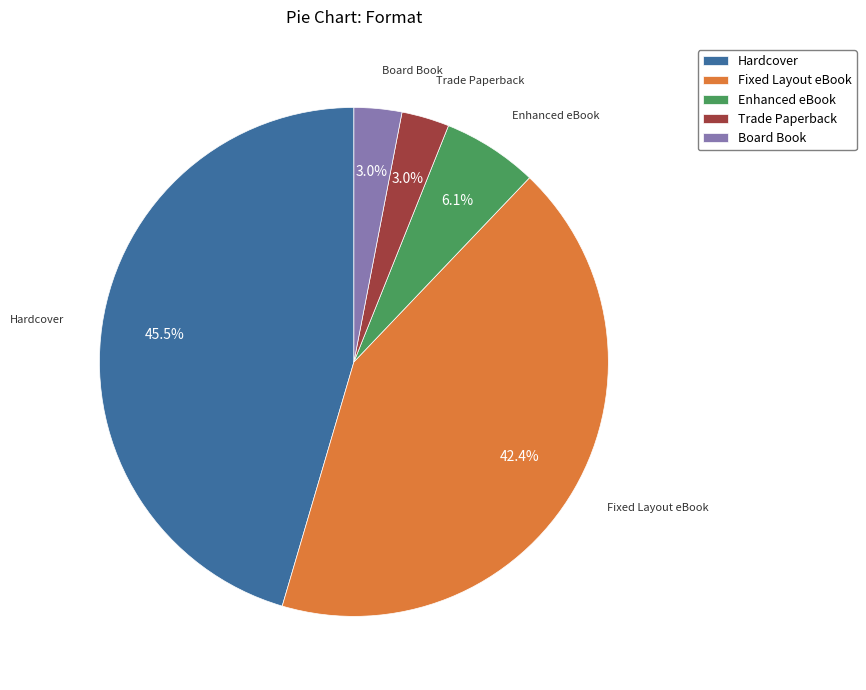

What percentage is NOT represented by Board Book?

97.0%